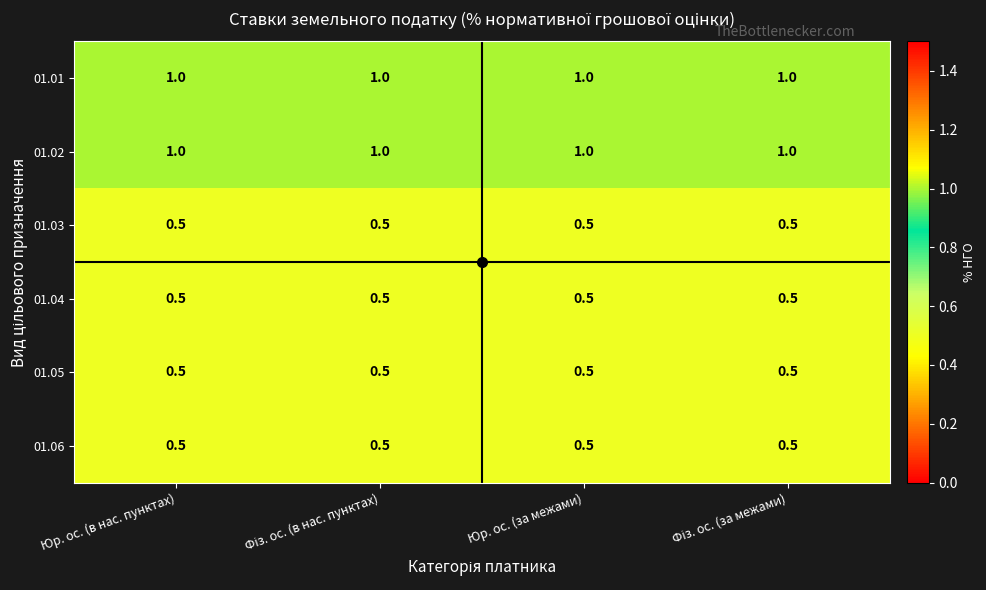

What is the lowest value of the 01.05 series?

0.5